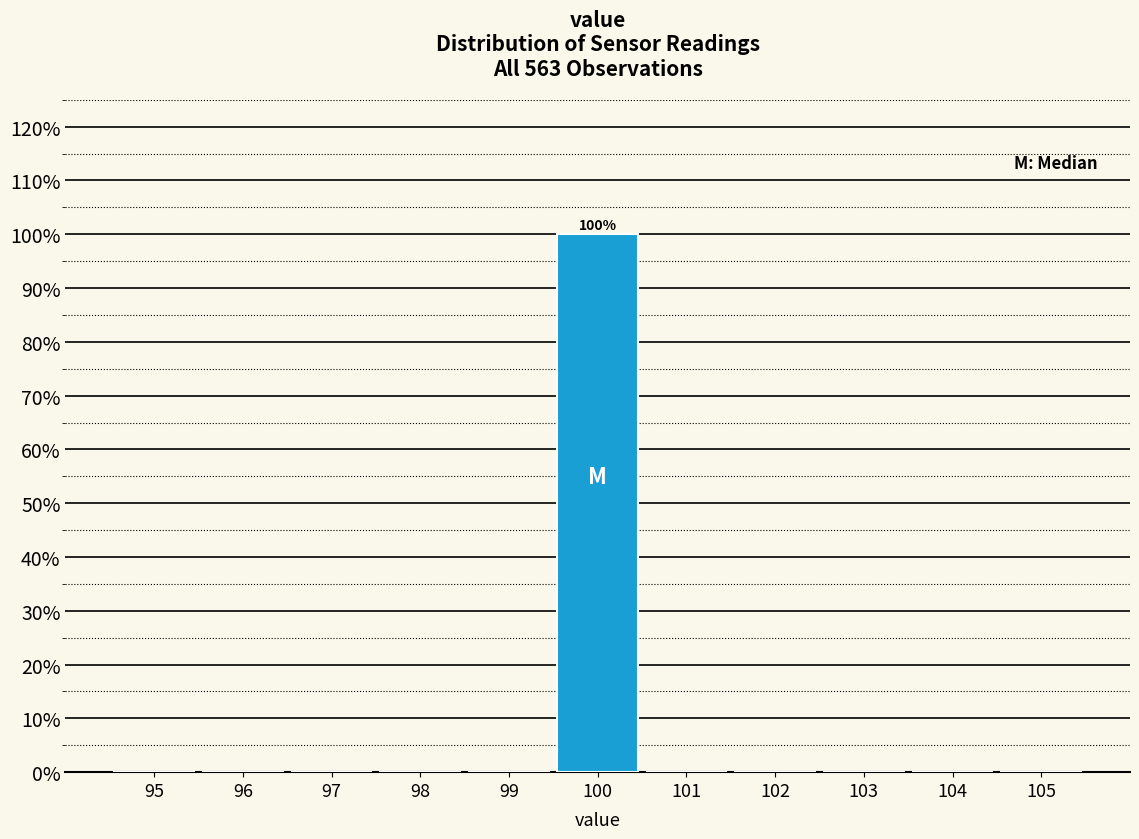

Which range on the x-axis has the tallest bar?

99.5 to 100.5